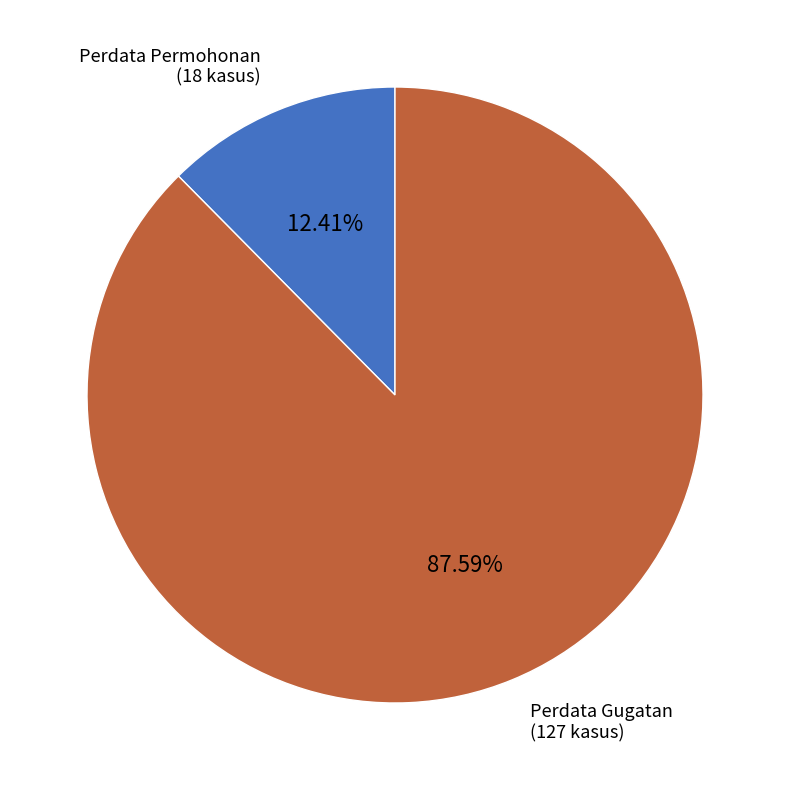

Which has a higher value, Perdata Permohonan or Perdata Gugatan?

Perdata Gugatan